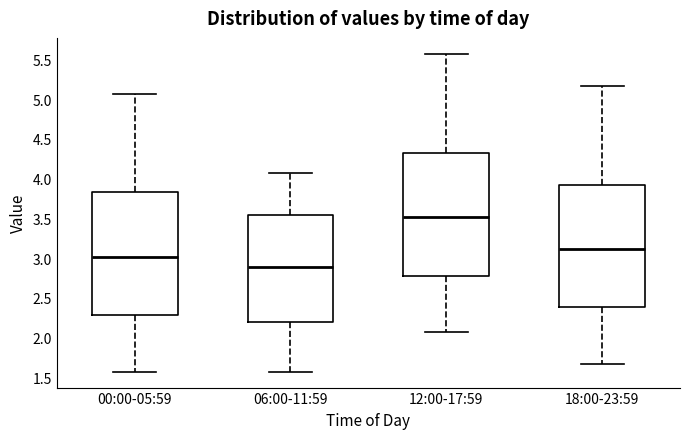

Reading left to right, transcribe this box plot: for each box, give where its median line is, the range the box spans, and where its two whiskers end, as read against the y-axis. The values are not printed on the chart, so give them approximately, as read against the axis.

00:00-05:59: median 3.00, box 2.30 to 3.85, whiskers 1.55 to 5.05
06:00-11:59: median 2.90, box 2.20 to 3.55, whiskers 1.55 to 4.05
12:00-17:59: median 3.50, box 2.80 to 4.35, whiskers 2.05 to 5.55
18:00-23:59: median 3.10, box 2.40 to 3.95, whiskers 1.65 to 5.15